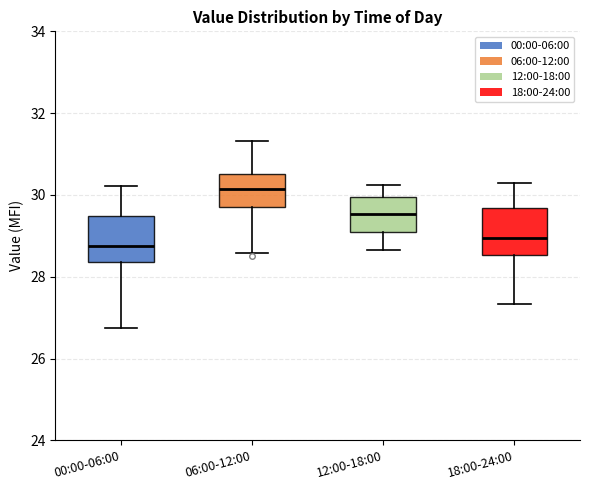

Where does the median line of the box for 06:00-12:00 sit on the y-axis? The values are not printed on the chart, so give them approximately, as read against the axis.

30.2